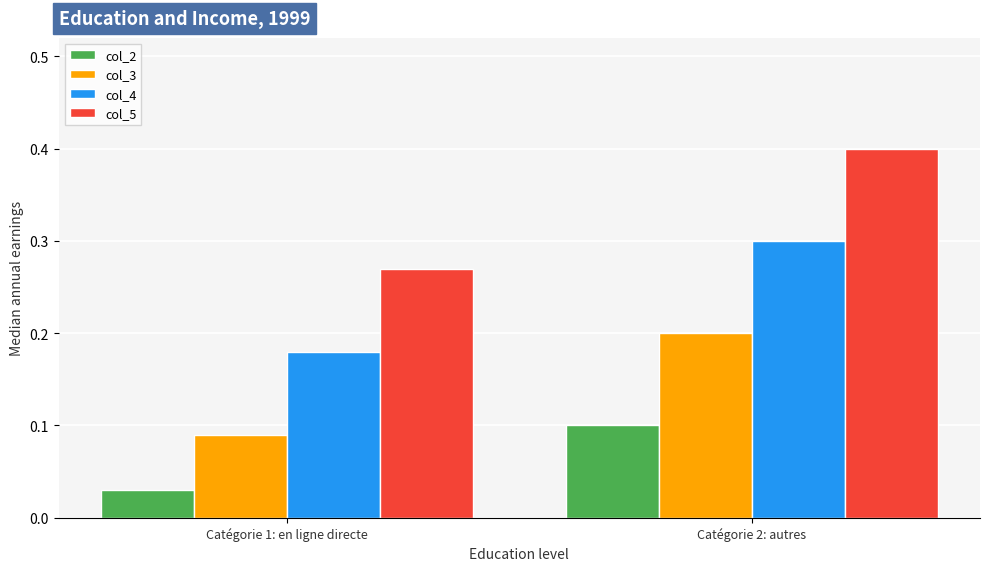

What is the maximum value shown in the chart?

0.4